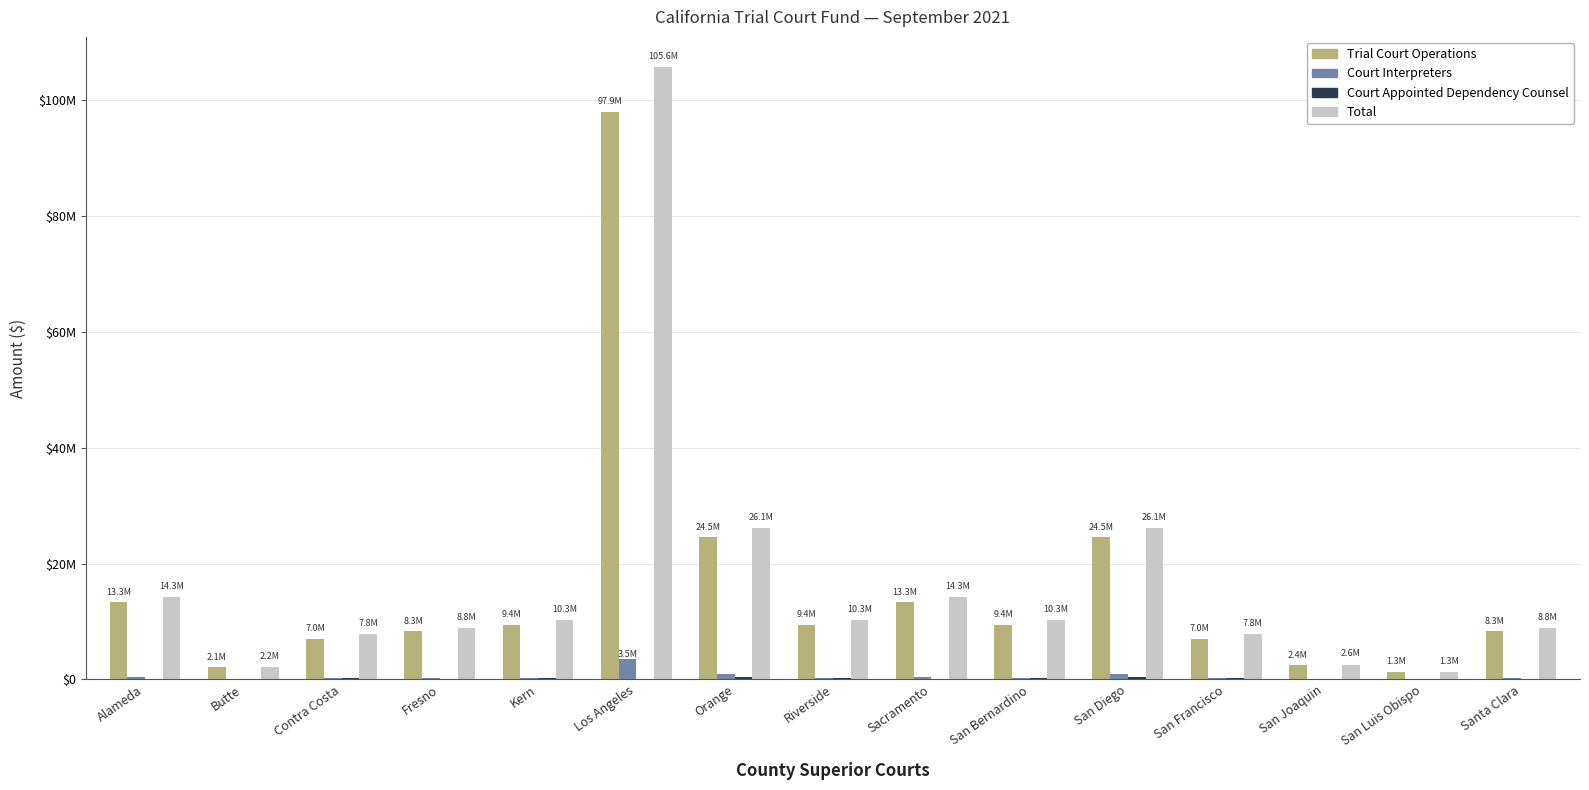

At which label does Trial Court Operations first exceed 9384945?

Alameda